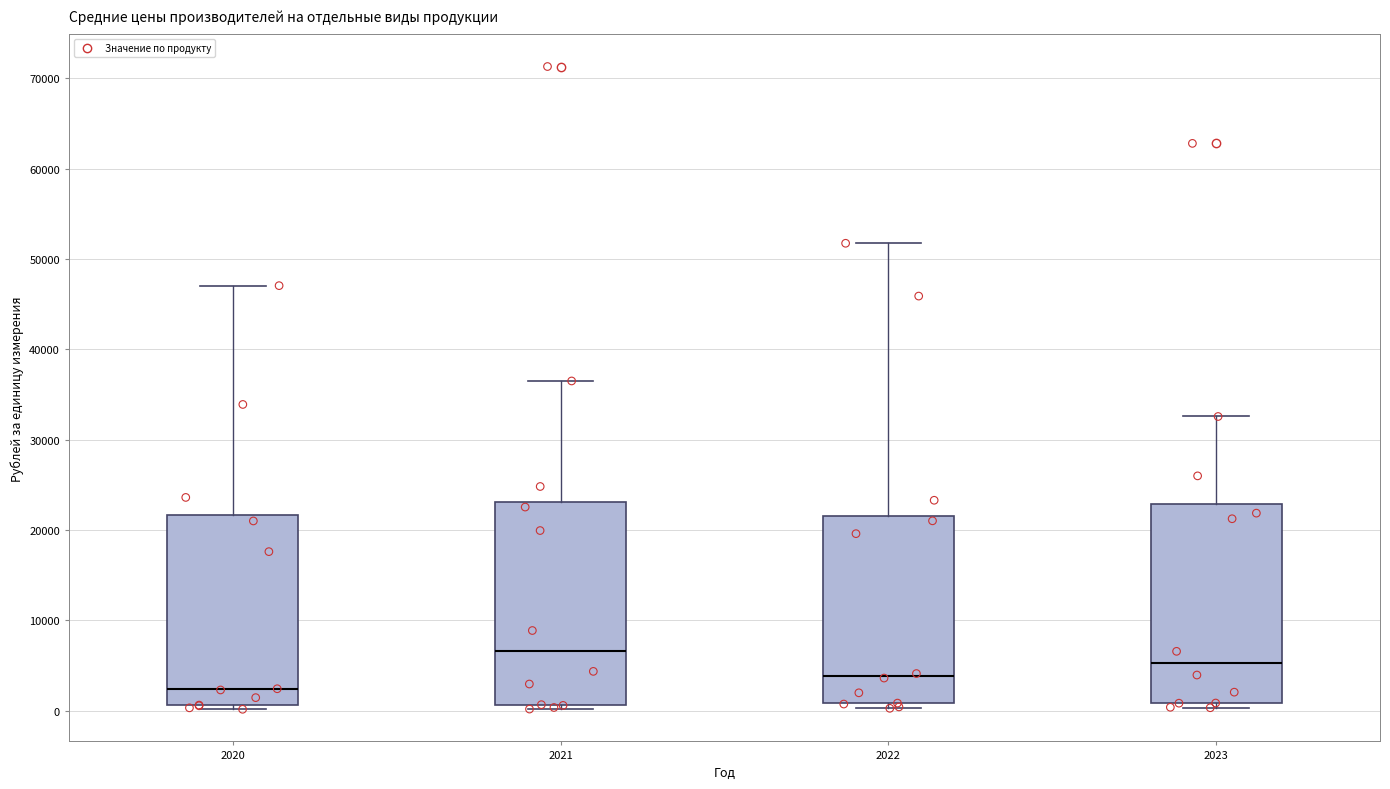

Where is the upper edge of the box at x = 2022 on the y-axis? The values are not printed on the chart, so give them approximately, as read against the axis.

22000